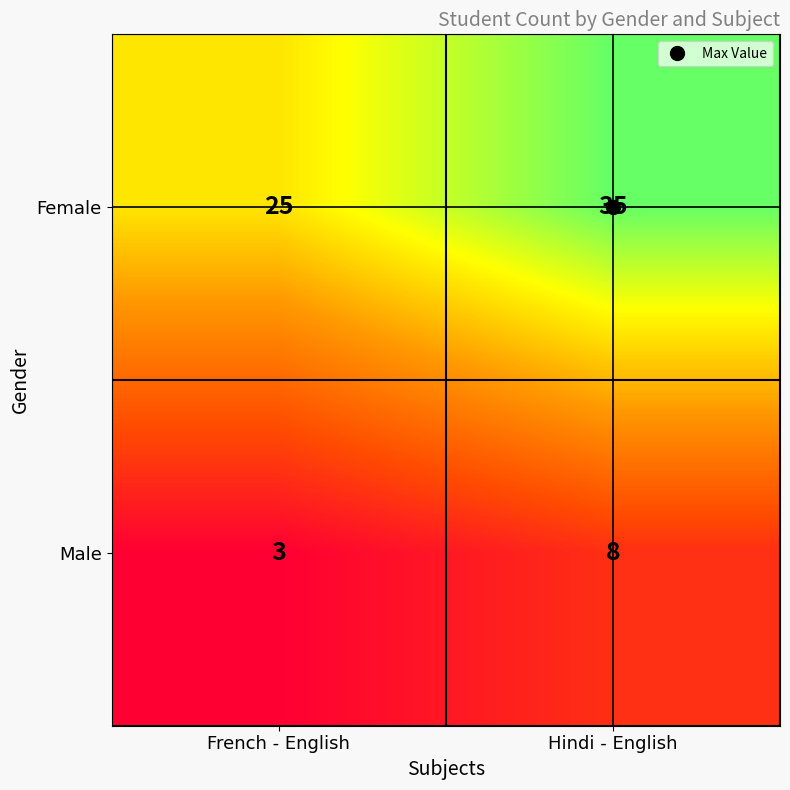

Between French - English and Hindi - English, which series saw the biggest shift?

Female